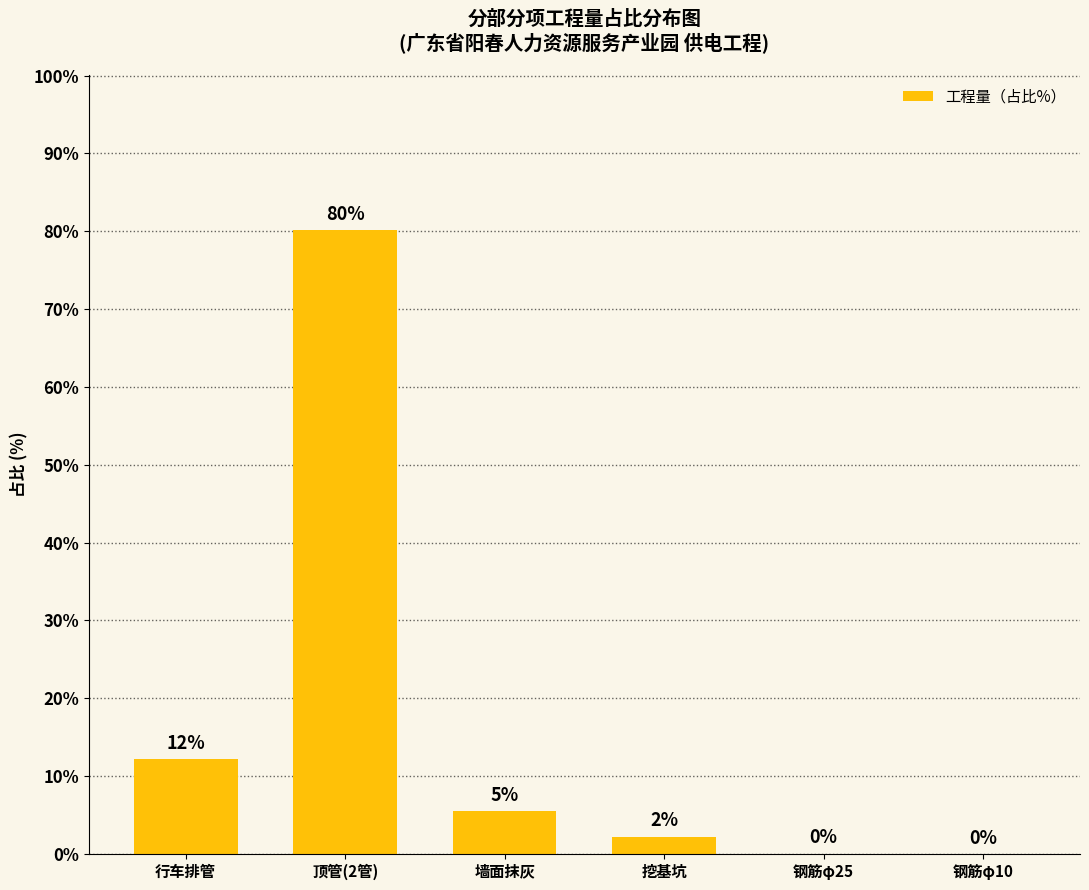

What is the average value?

16.7